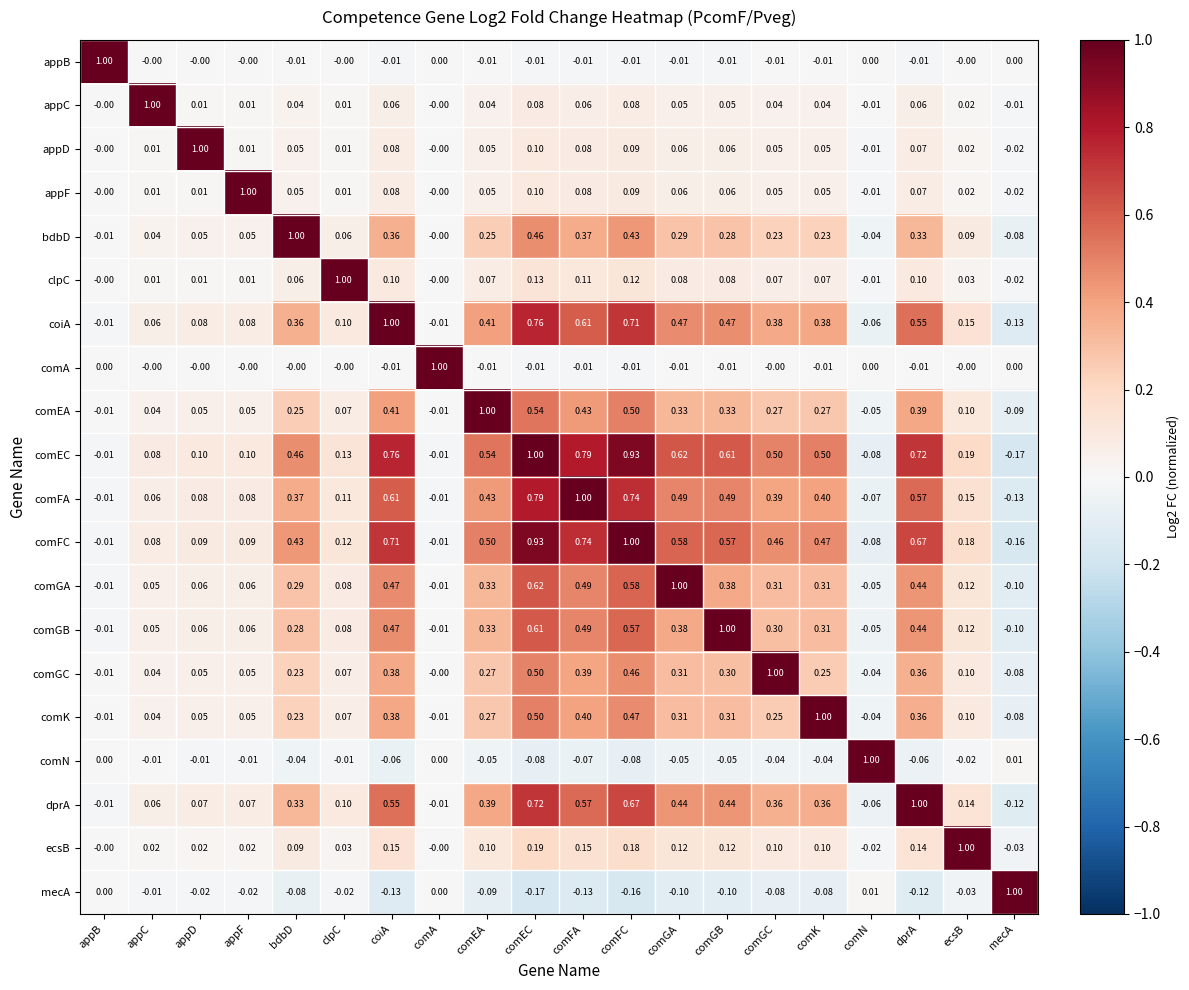

How many categories are shown in the chart?

20